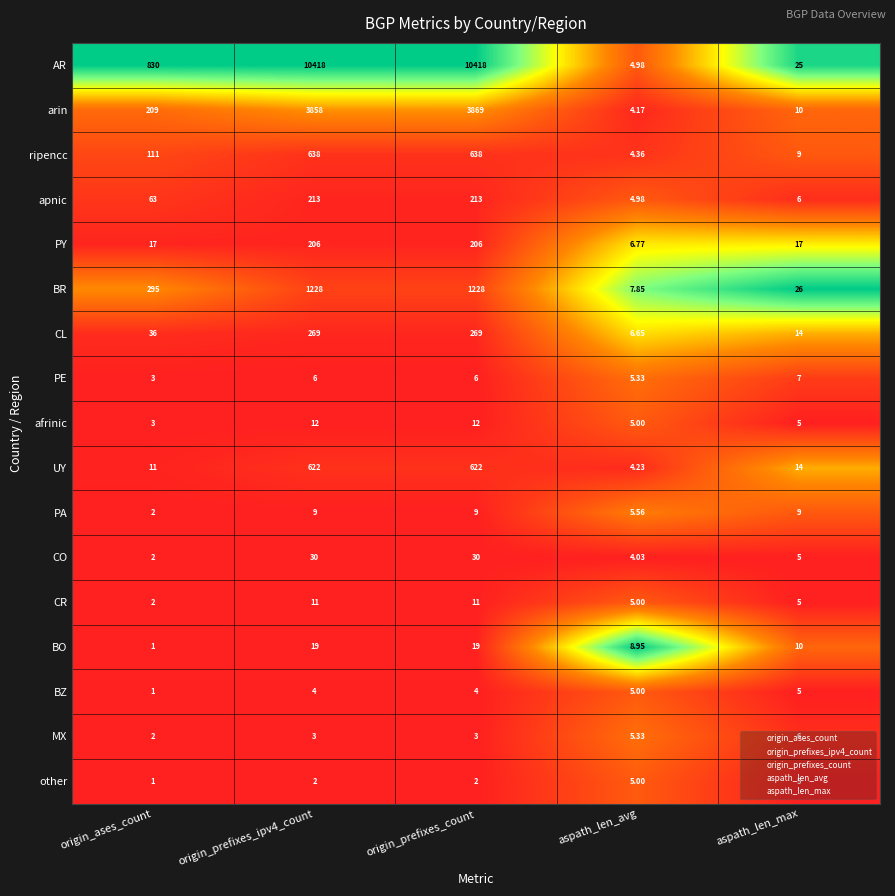

At origin_prefixes_ipv4_count, list the series in order from largest to smallest.

AR, arin, BR, ripencc, UY, CL, apnic, PY, CO, BO, afrinic, CR, PA, PE, BZ, MX, other